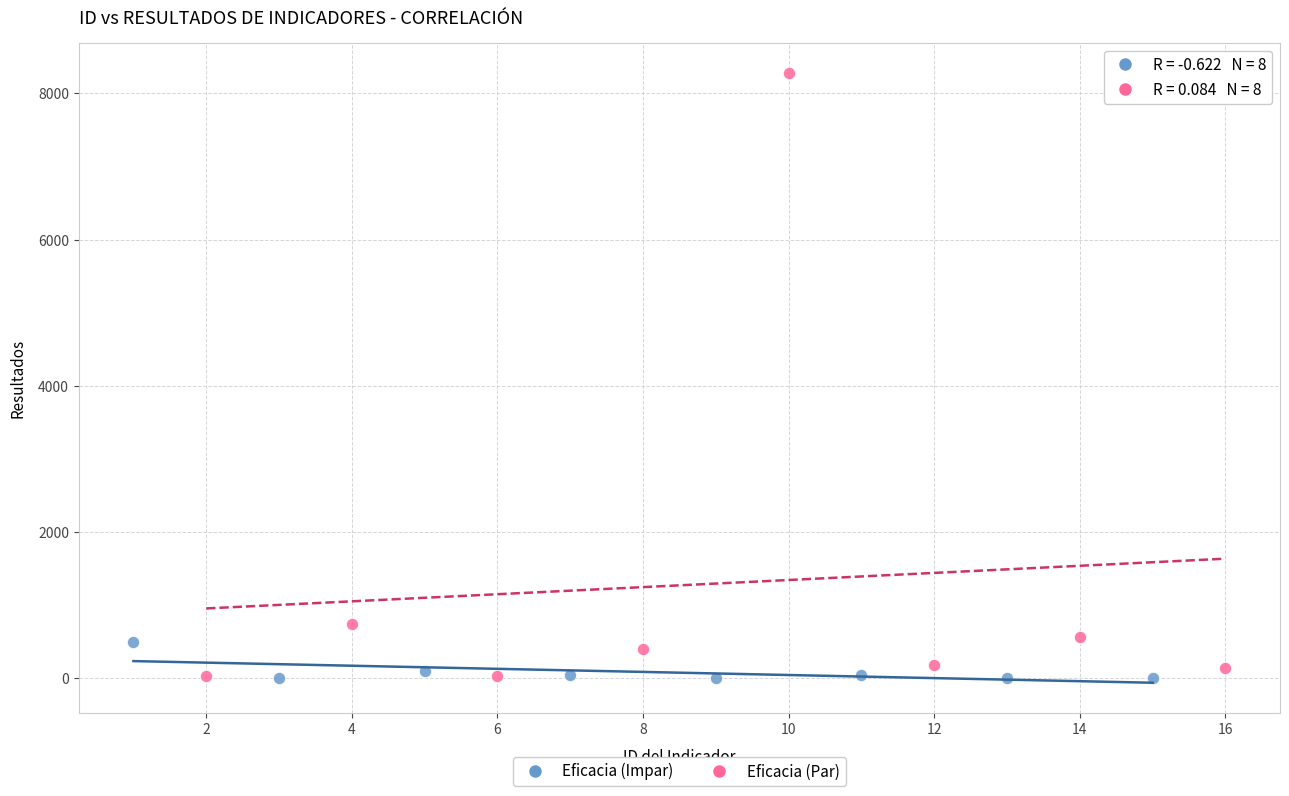

Which series has the widest spread of Y values?

Eficacia (Par)